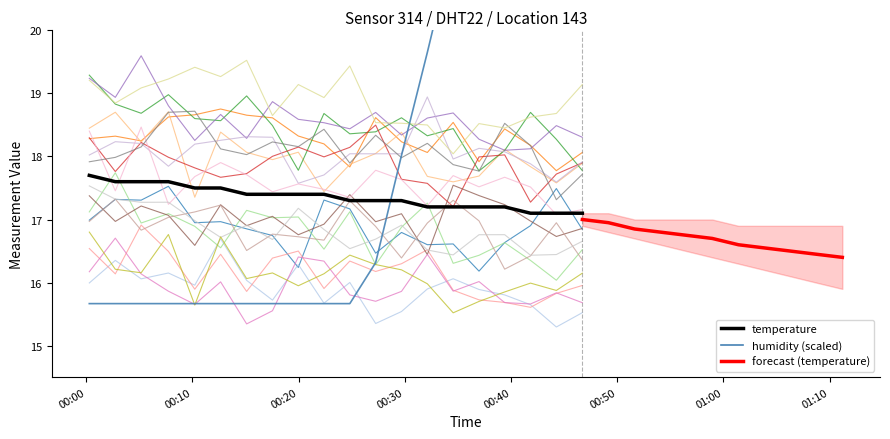

True or false: humidity has more than 0 interior local peaks.

False